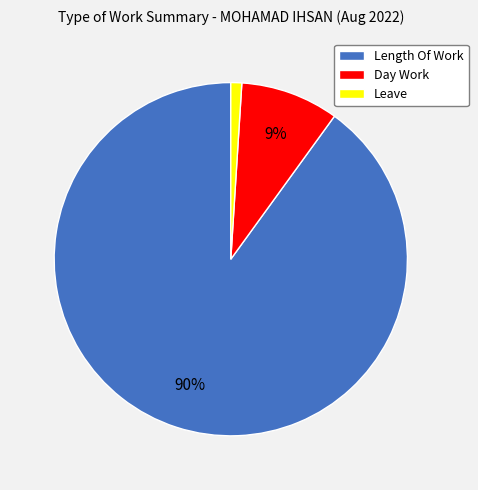

How many segments does this pie chart have?

3